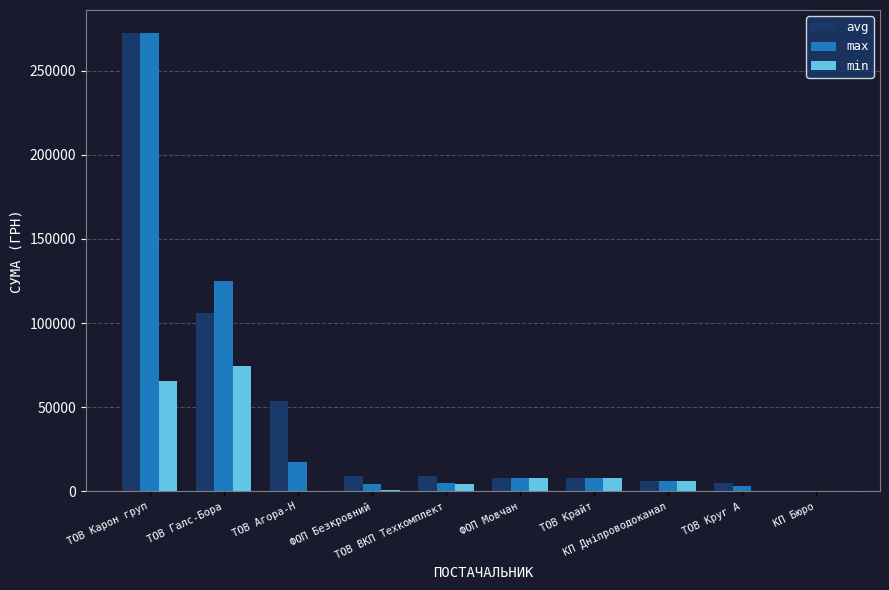

How many data points does each series have?

10